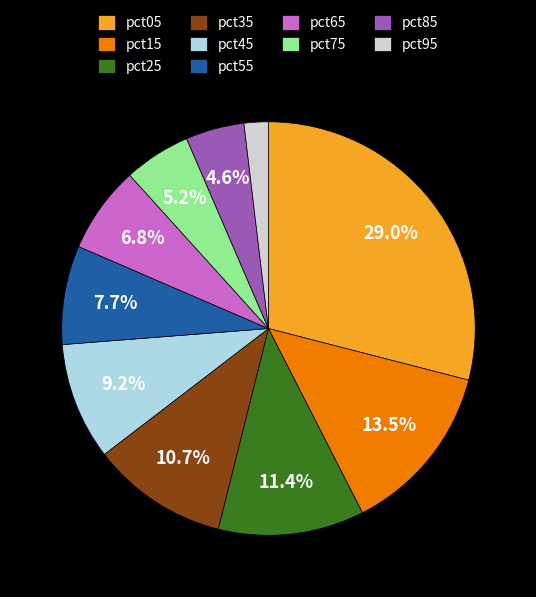

How many segments does this pie chart have?

10